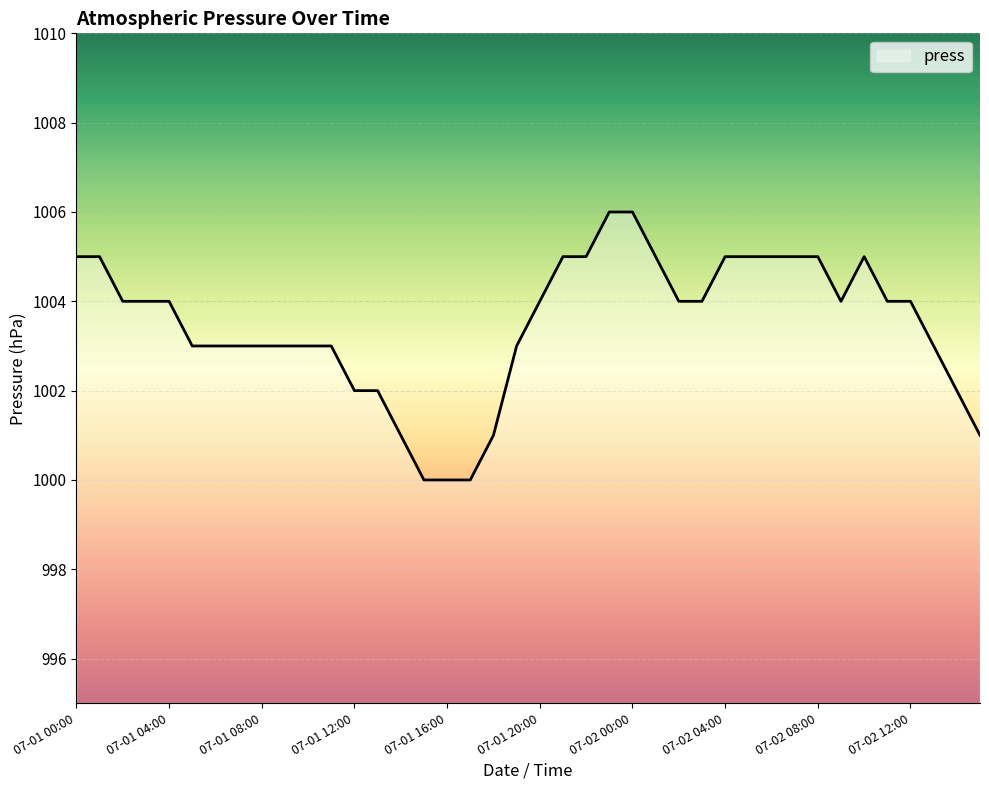

What is the difference between the maximum and minimum values?

6